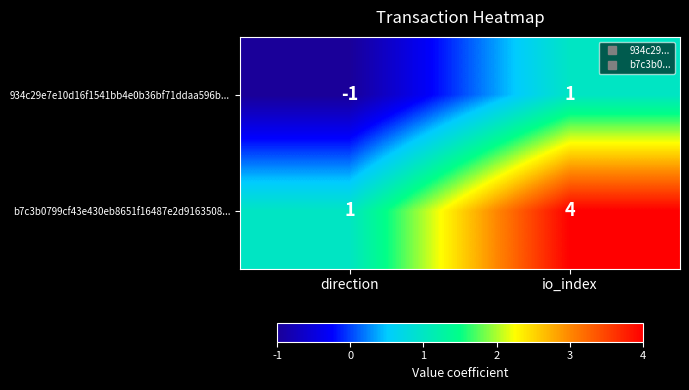

What is the sum of all b7c3b0799cf43e430eb8651f16487e2d9163508... values?

5